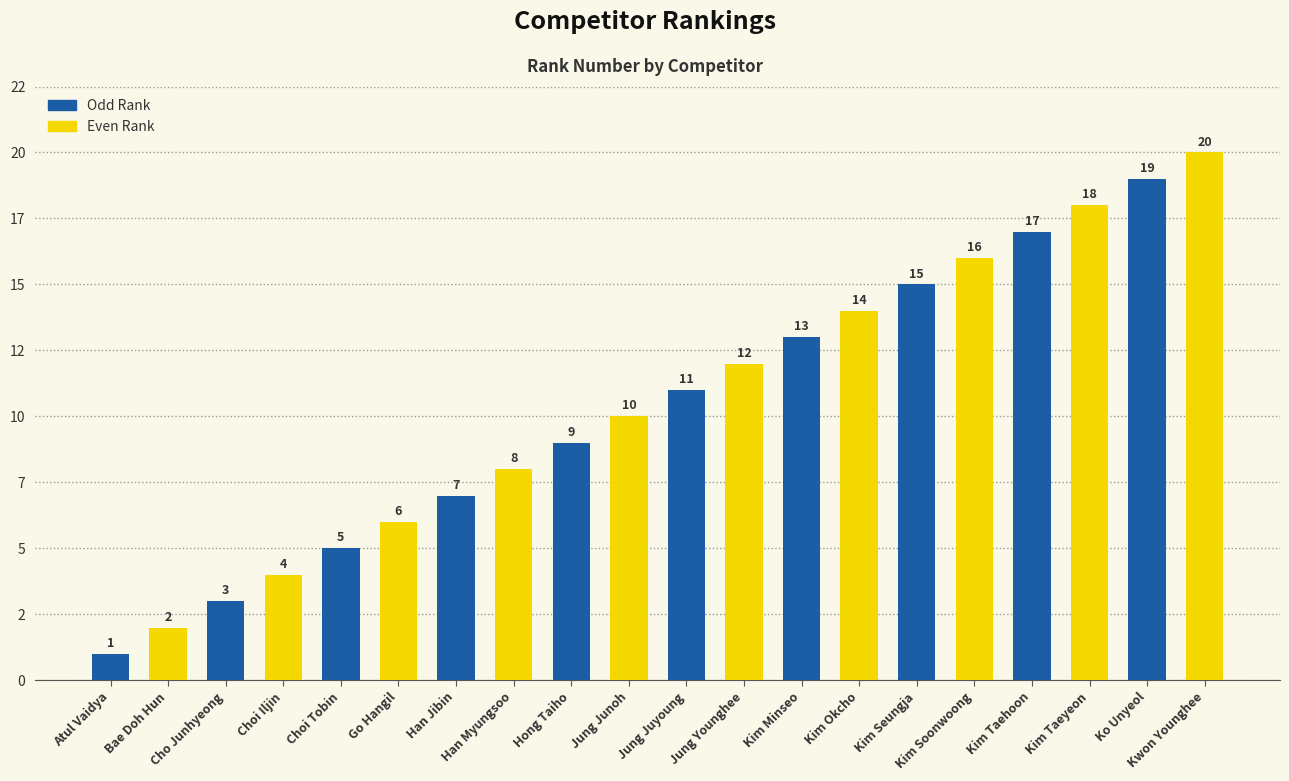

What is the maximum value shown in the chart?

20